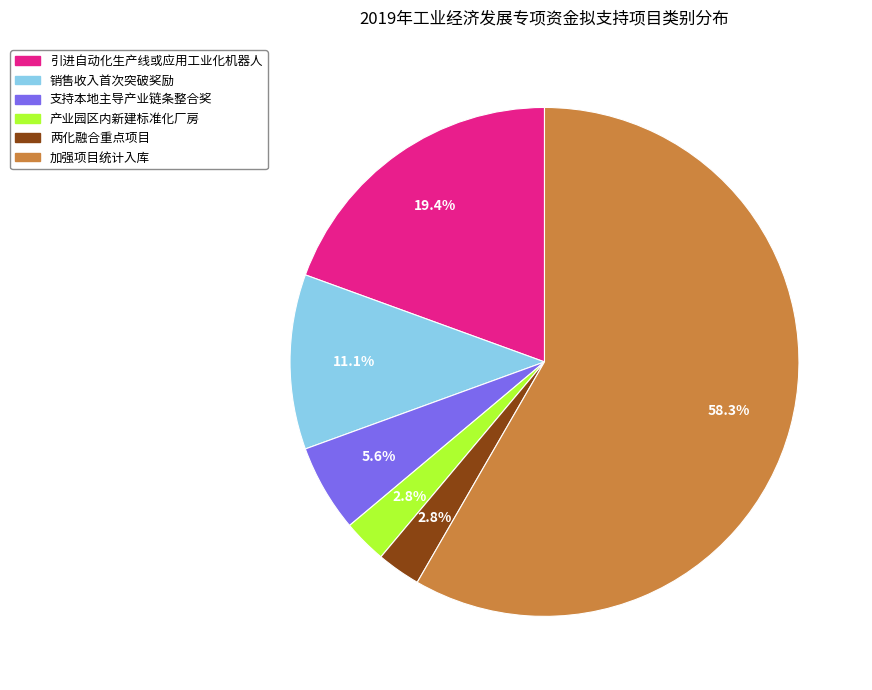

To the nearest percent, what is the combined percentage of 产业园区内新建标准化厂房 and 支持本地主导产业链条整合奖?

8%